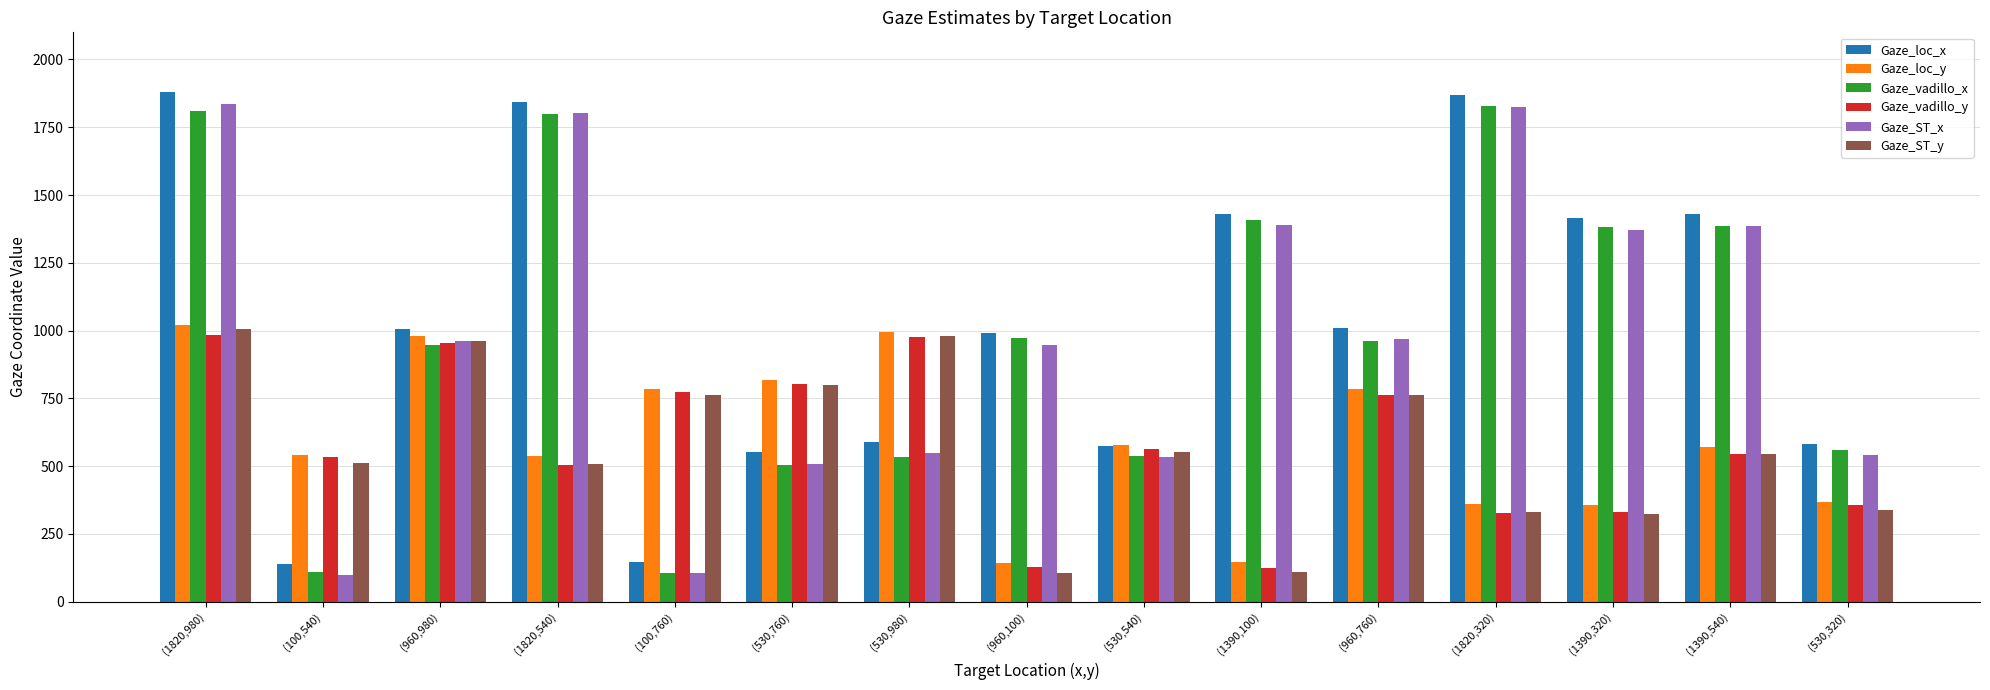

What is the difference between the maximum and second lowest values in the Gaze_ST_x series?

1732.4